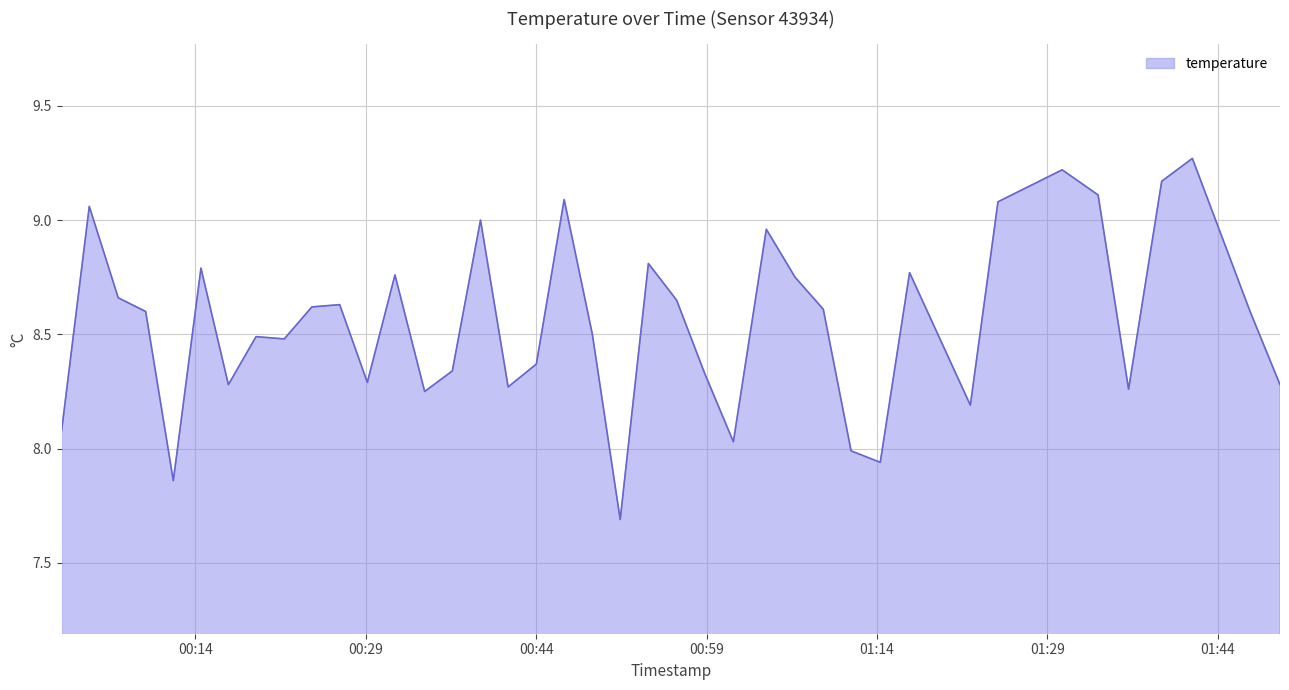

What is the minimum value shown in the chart?

7.7